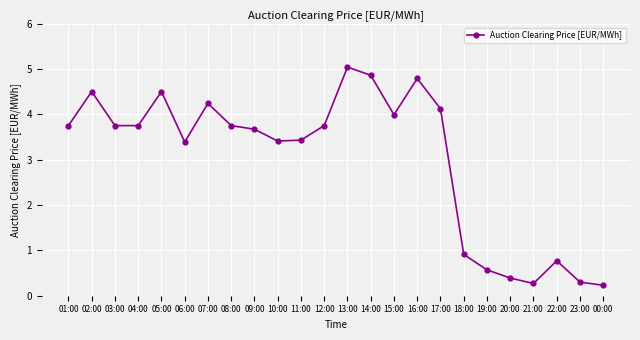

Between 09:00 and 22:00, which is larger?

09:00